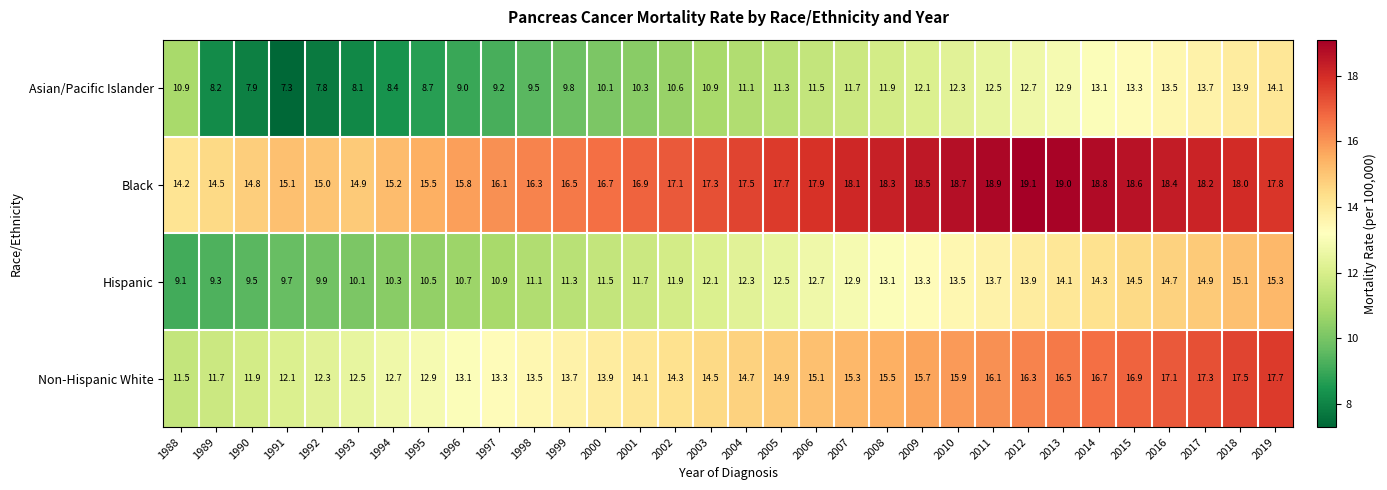

At which label is Asian/Pacific Islander closest to 10?

2000